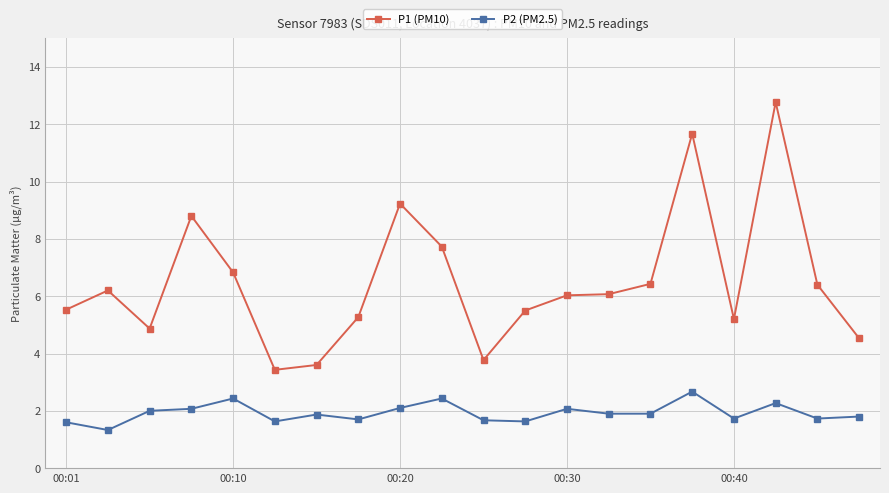

What is the difference between the maximum and minimum values in the P2 (PM2.5) series?

1.3